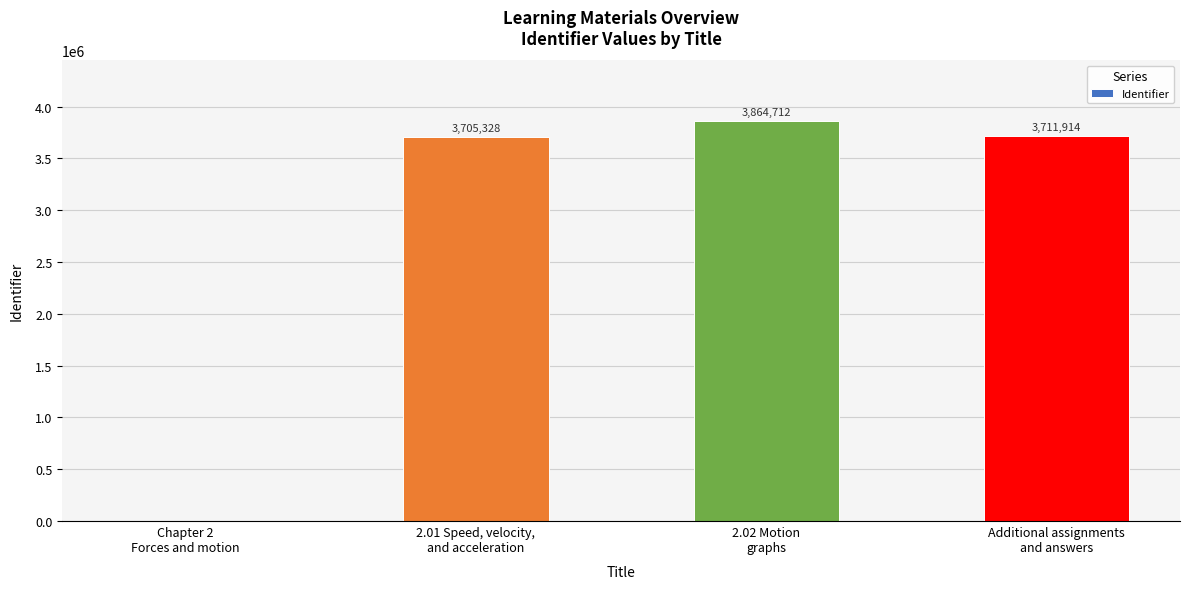

What is the sum of all values?

11281954